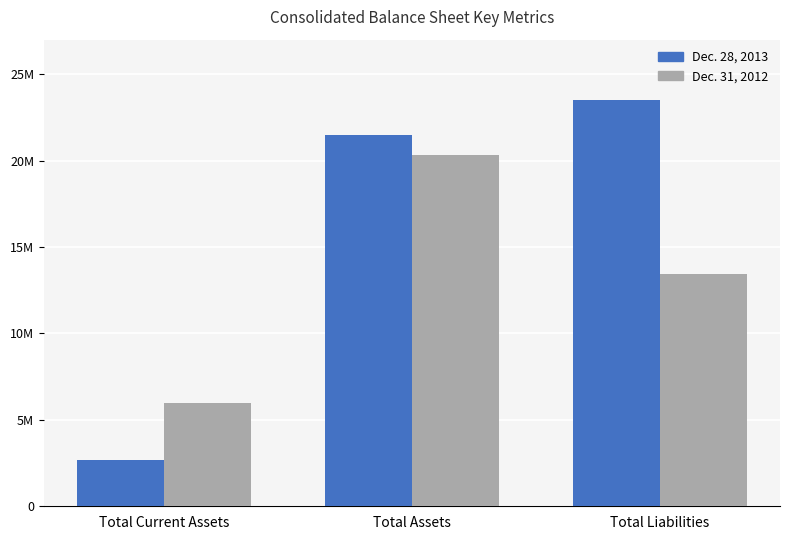

What is the maximum value shown in the chart?

23503816